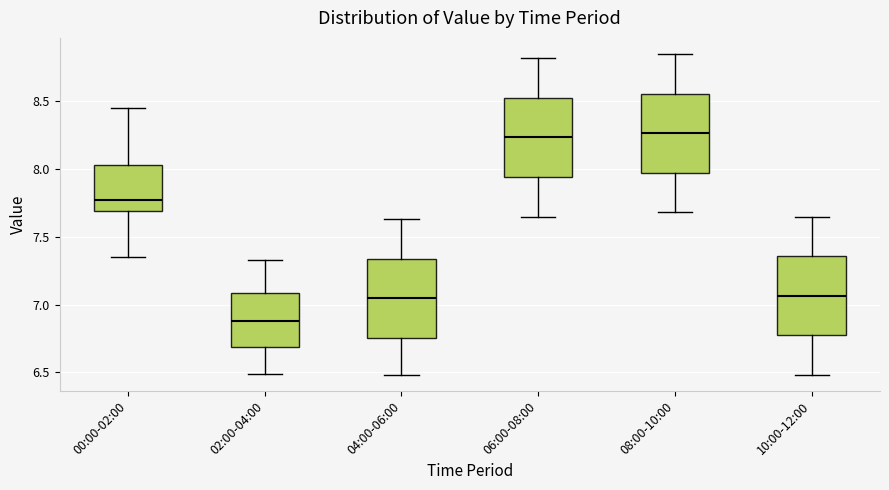

Which box's median line is the lowest?

02:00-04:00